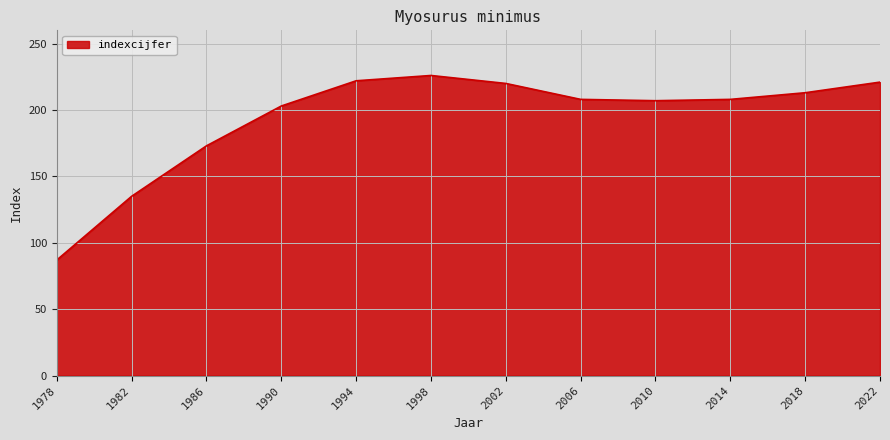

The value at 2018 is 128. True or false?

False